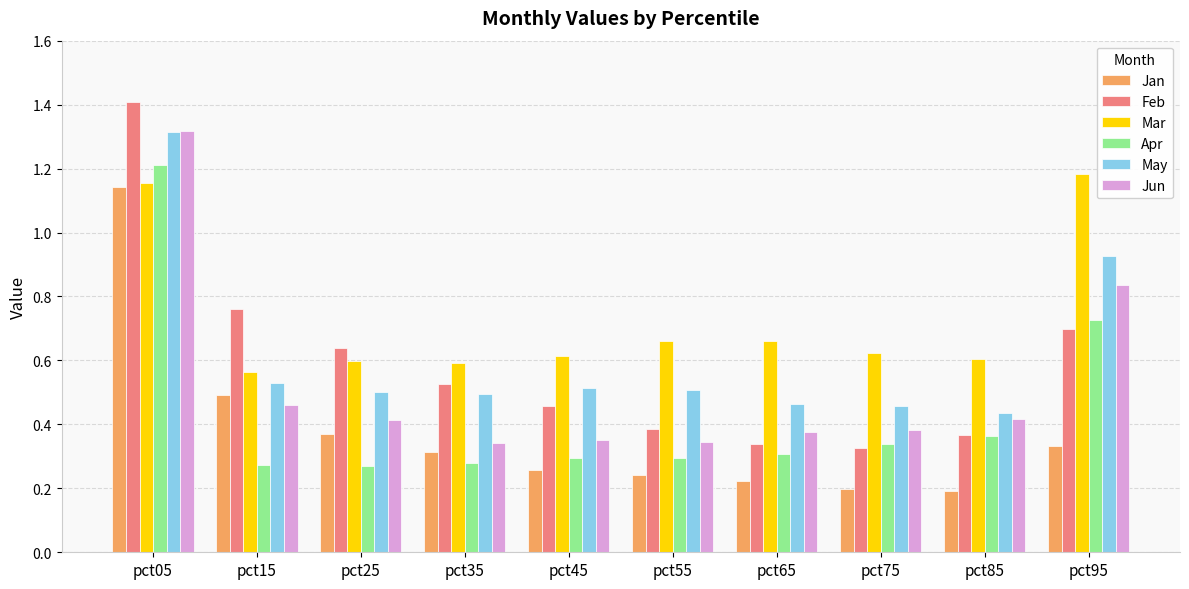

What is the sum of all Mar values?

7.3